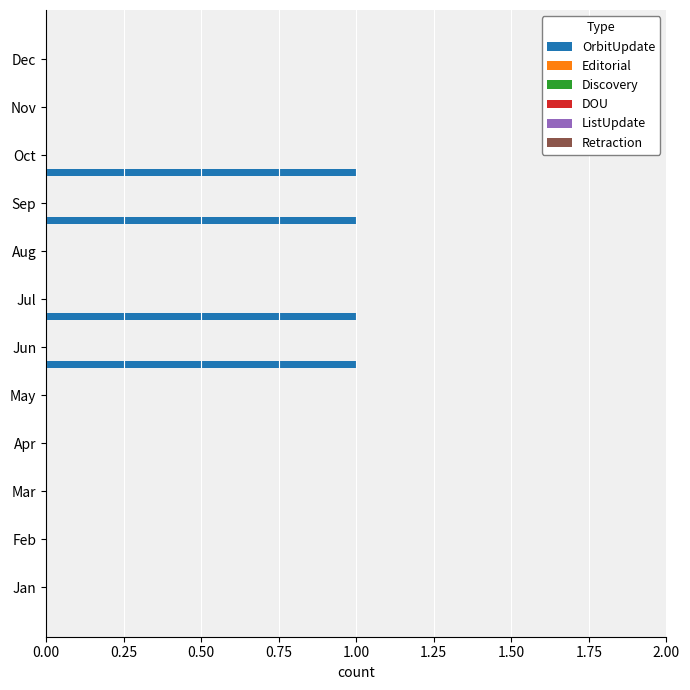

What is the maximum value shown in the chart?

1